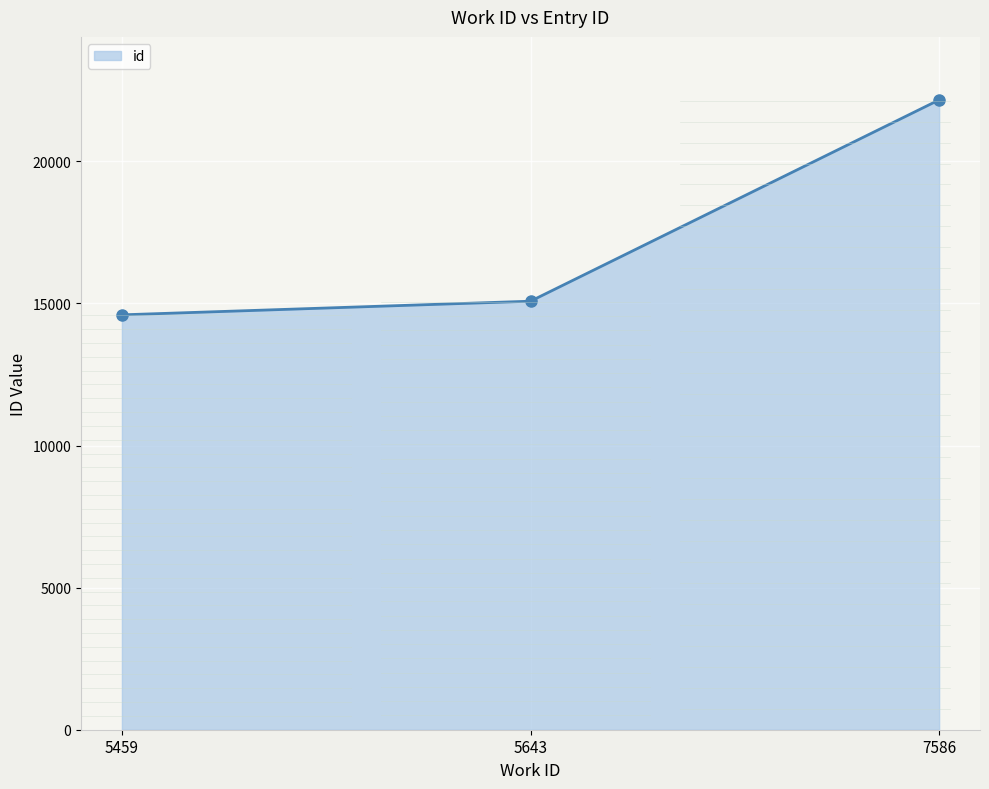

How many values are below 15081?

1